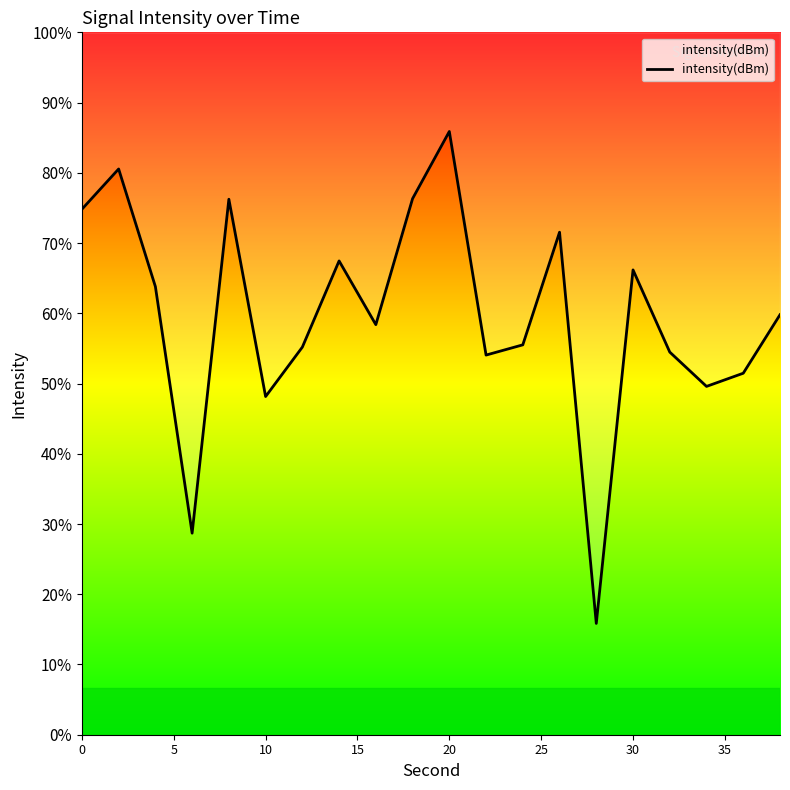

How many values are below -127?

11